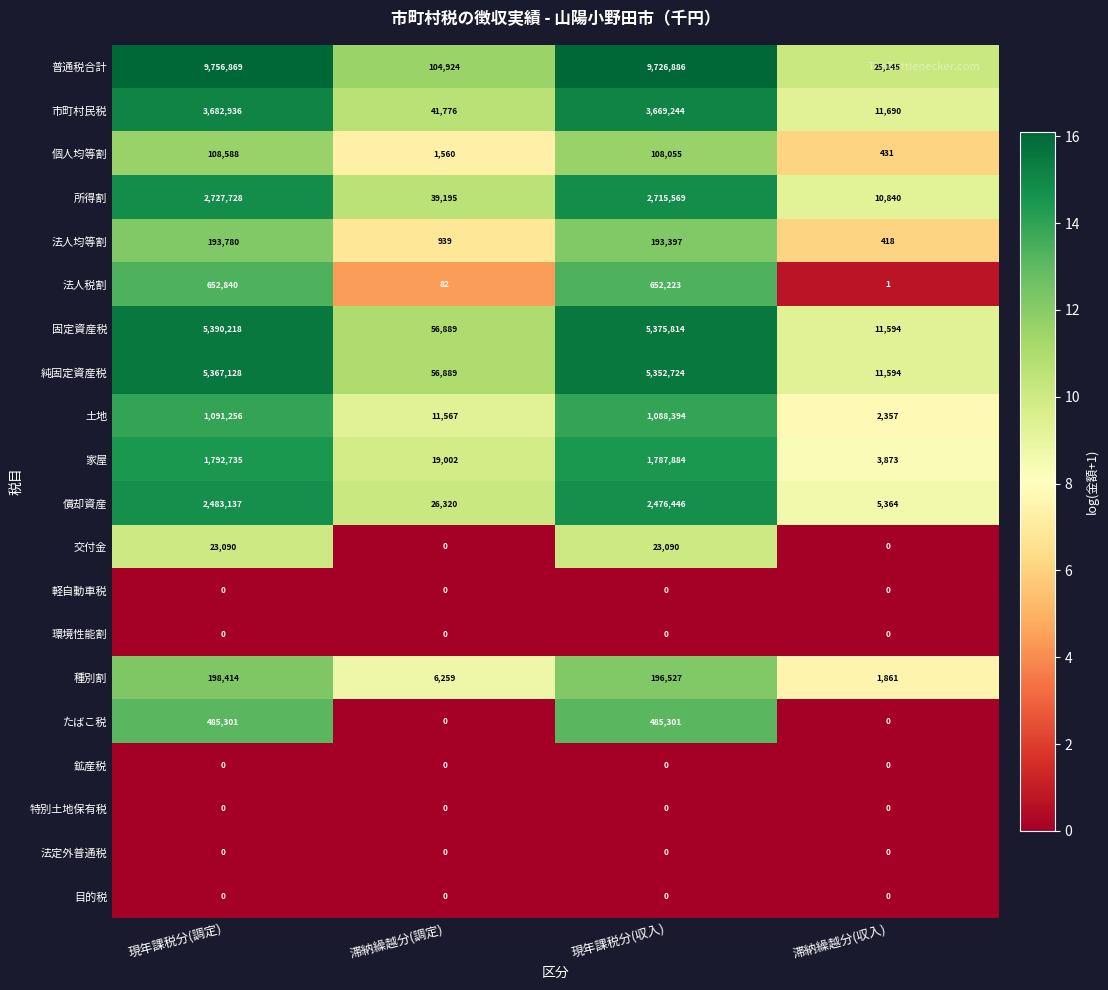

What is the total value across all series at 現年課税分(調定)?

33954020